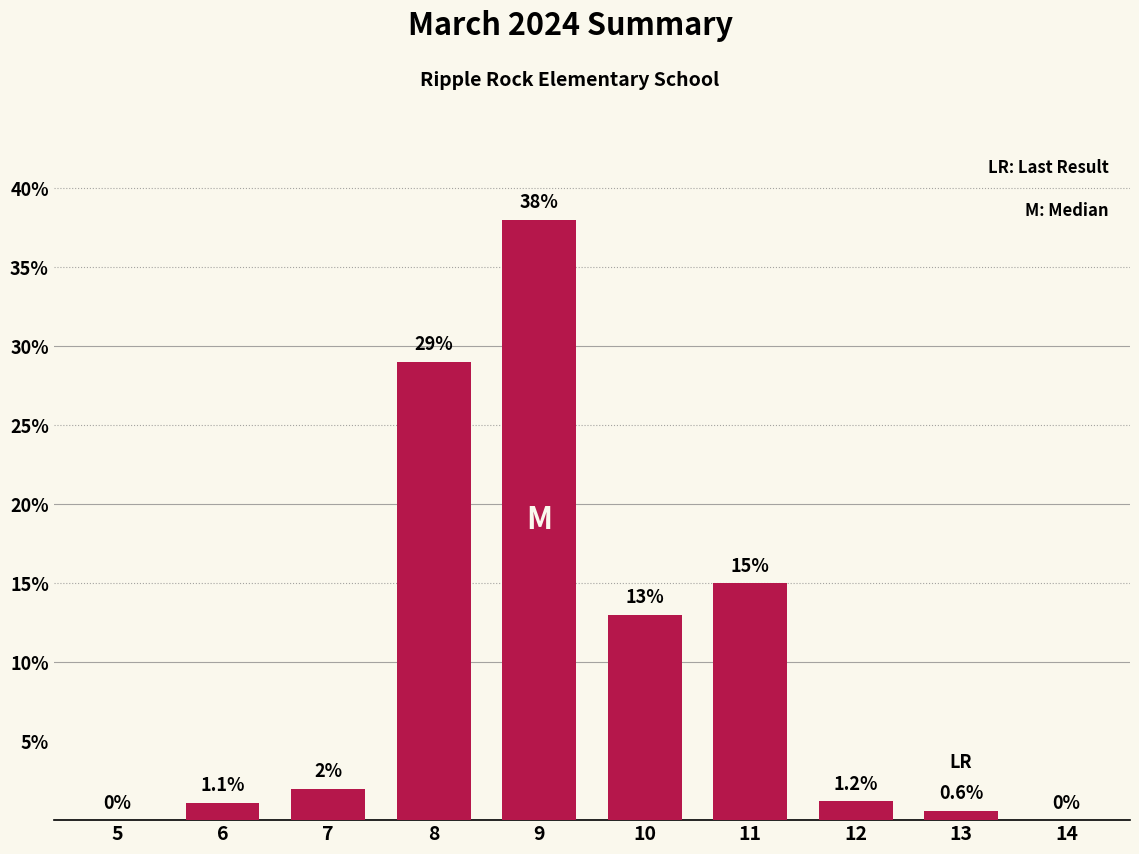

Reading right to left, extract all data points from this chart.

14=0.0	13=0.6	12=1.2	11=15.0	10=13.0	9=38.0	8=29.0	7=2.0	6=1.1	5=0.0